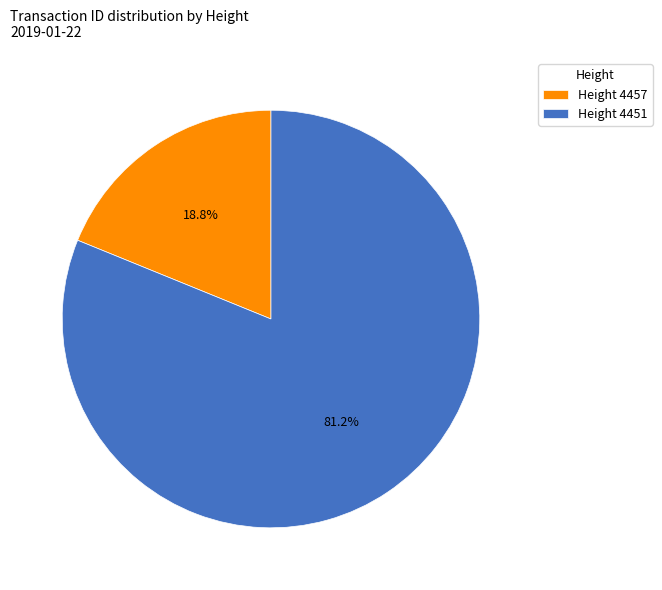

True or false: Height 4451 accounts for 81% of the total.

True